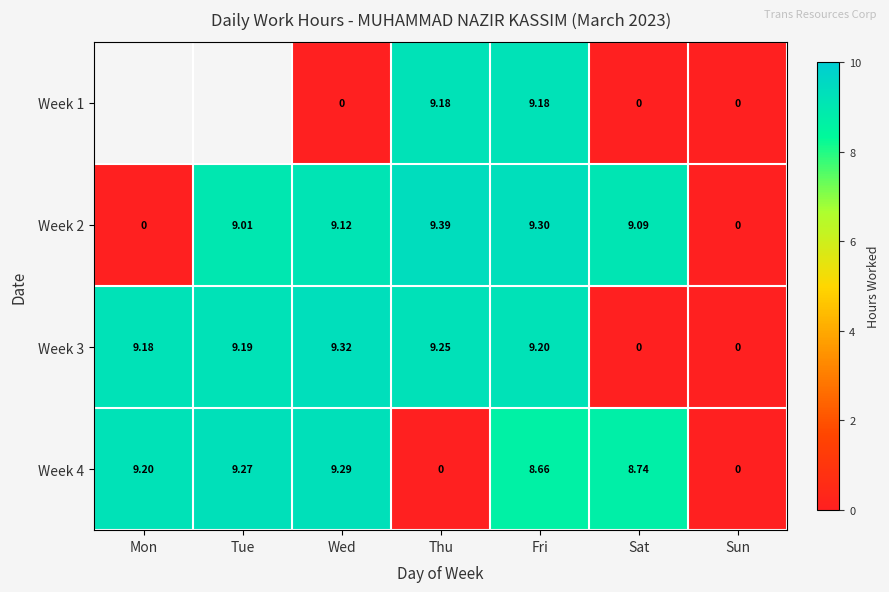

What is the difference between the second highest and minimum values in the Week 4 series?

9.3